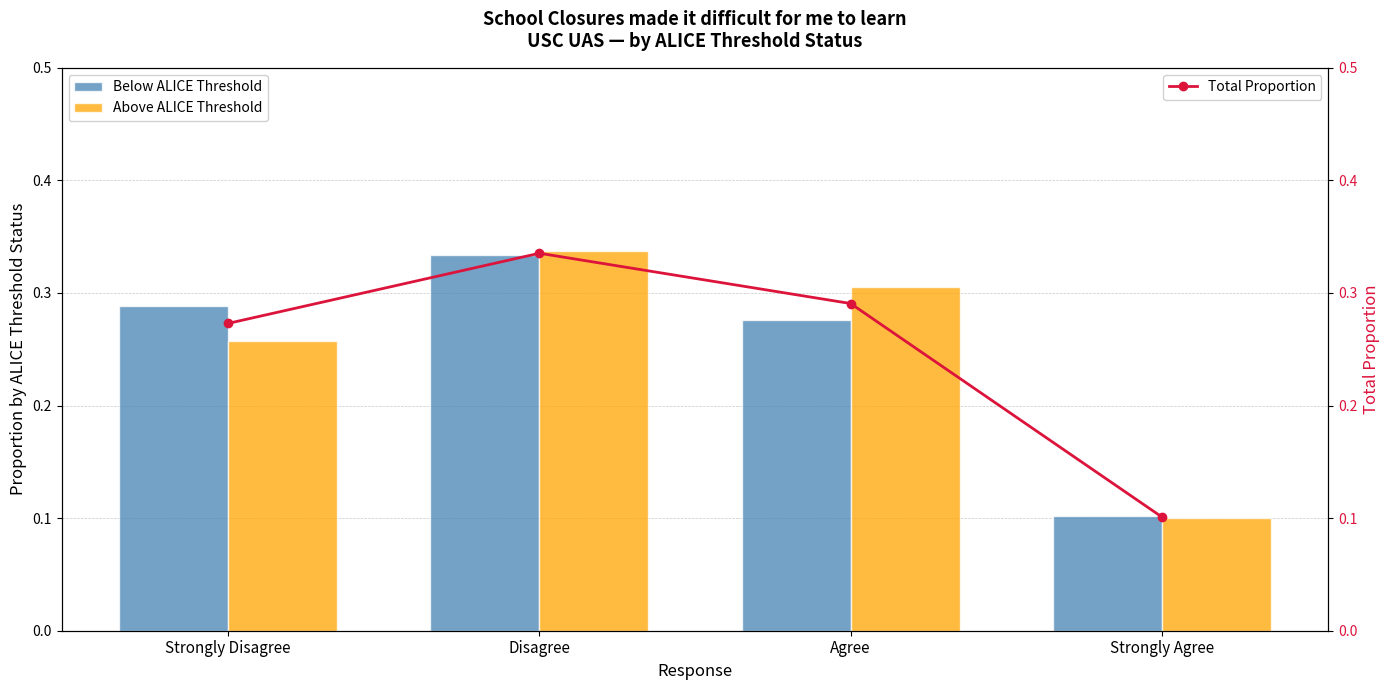

True or false: Above ALICE Threshold has a value of 0.2 at Disagree.

False